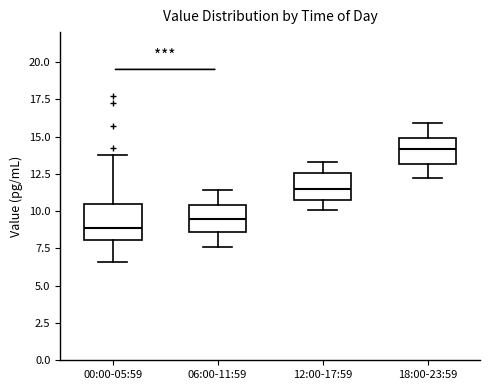

Reading left to right, transcribe this box plot: for each box, give where its median line is, the range the box spans, and where its two whiskers end, as read against the y-axis. The values are not printed on the chart, so give them approximately, as read against the axis.

00:00-05:59: median 9.0, box 8.0 to 10.5, whiskers 6.5 to 14.0
06:00-11:59: median 9.5, box 8.5 to 10.5, whiskers 7.5 to 11.5
12:00-17:59: median 11.5, box 11.0 to 12.5, whiskers 10.0 to 13.5
18:00-23:59: median 14.0, box 13.0 to 15.0, whiskers 12.0 to 16.0